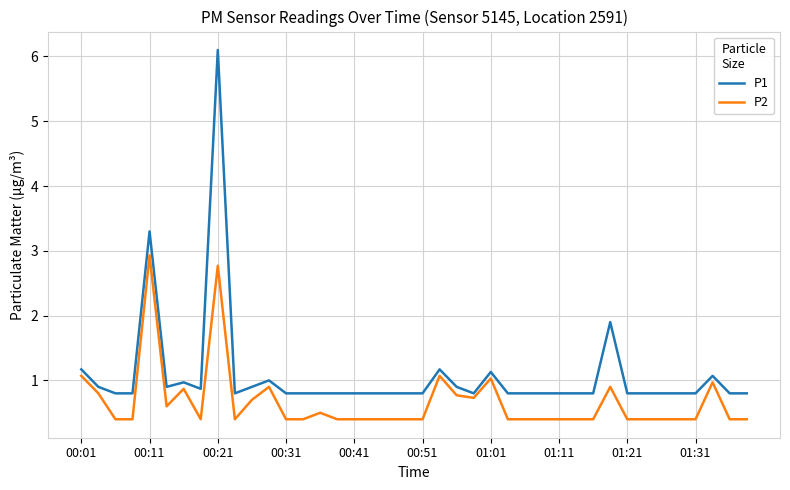

True or false: P2 and P1 cross at least once.

False